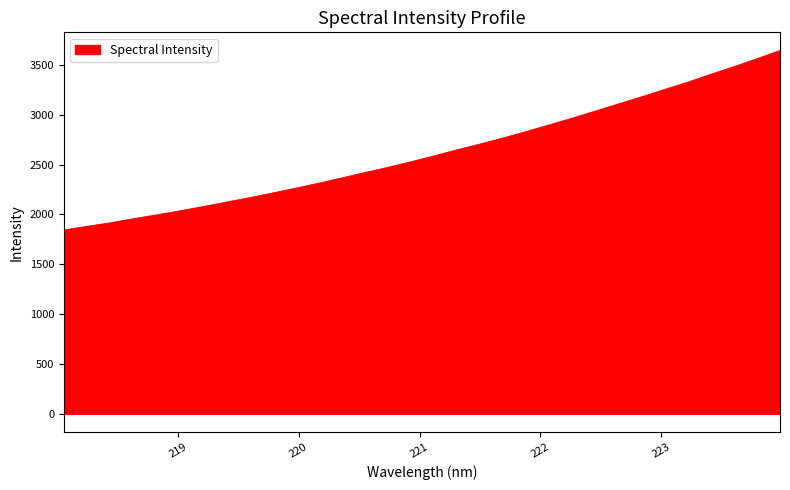

What is the minimum value shown in the chart?

1843.8